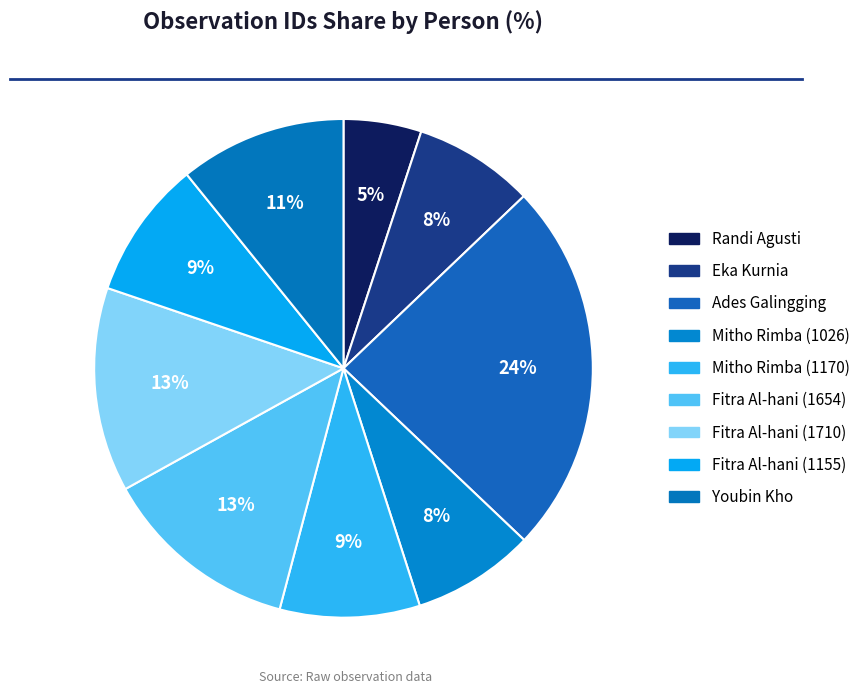

True or false: Youbin Kho accounts for 24% of the total.

False